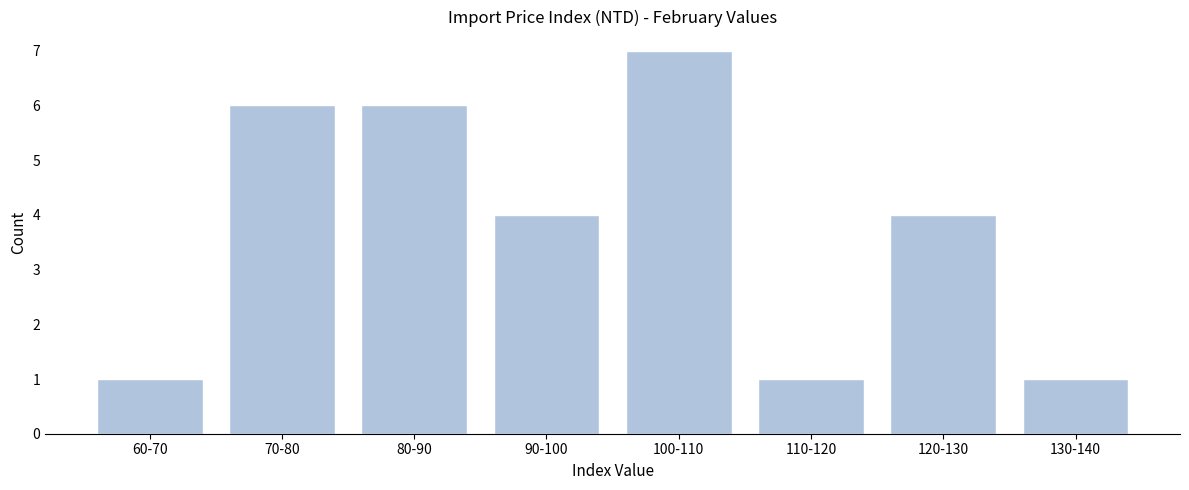

Reading left to right, list all the values displayed in this chart.

1	6	6	4	7	1	4	1